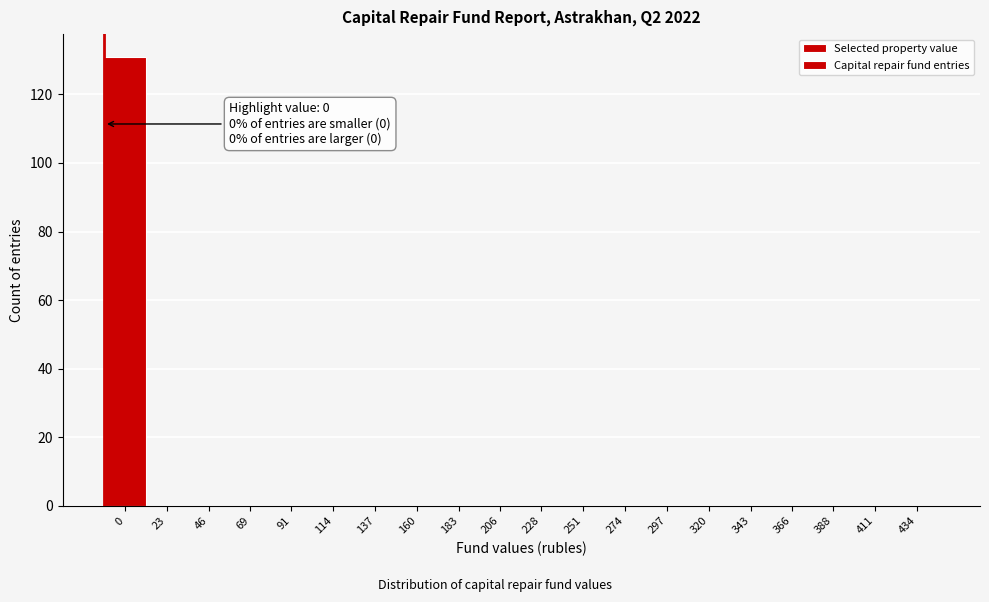

Reading left to right, what are all the values shown in this chart?

0=131	23=0	46=0	69=0	91=0	114=0	137=0	160=0	183=0	206=0	228=0	251=0	274=0	297=0	320=0	343=0	366=0	388=0	411=0	434=0